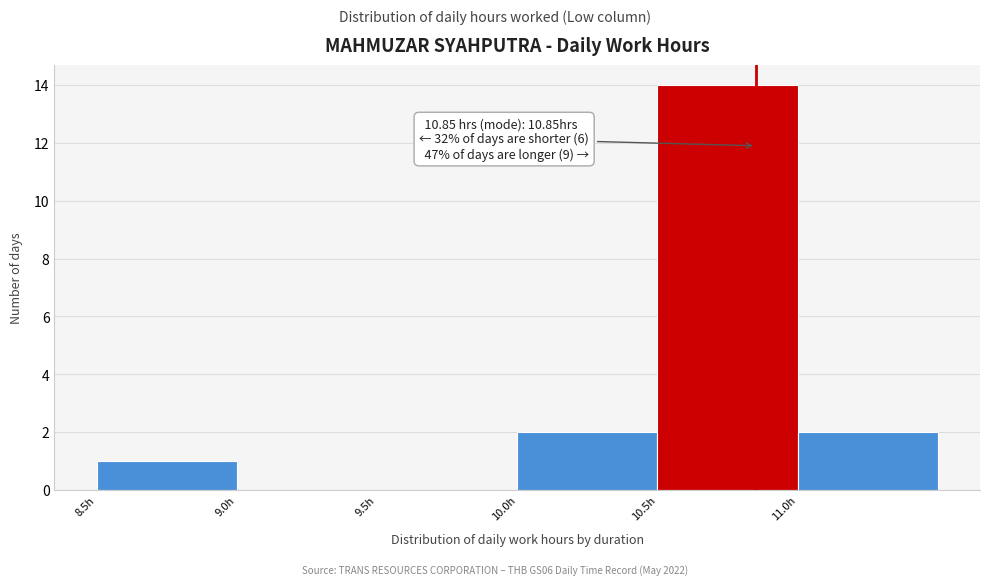

Which range on the x-axis has the tallest bar?

10.5 to 11.0